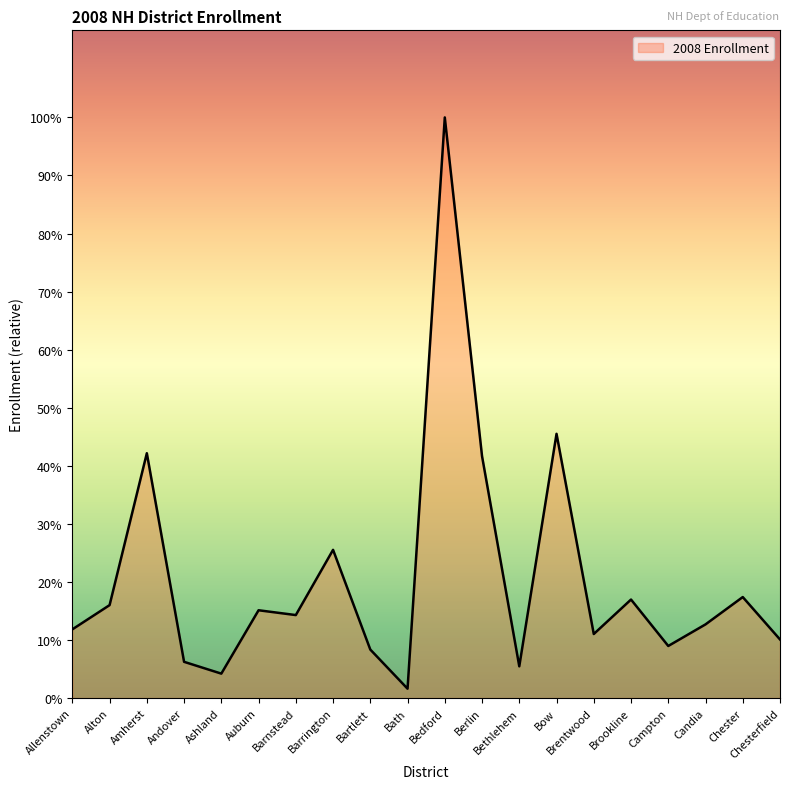

What is the label of the 12th point from the right?

Bartlett